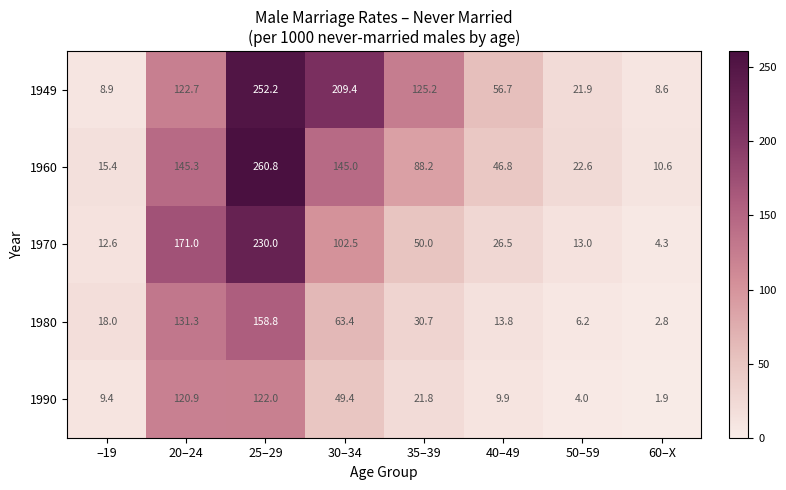

The value of 1960 at 30–34 is 145.0. True or false?

True